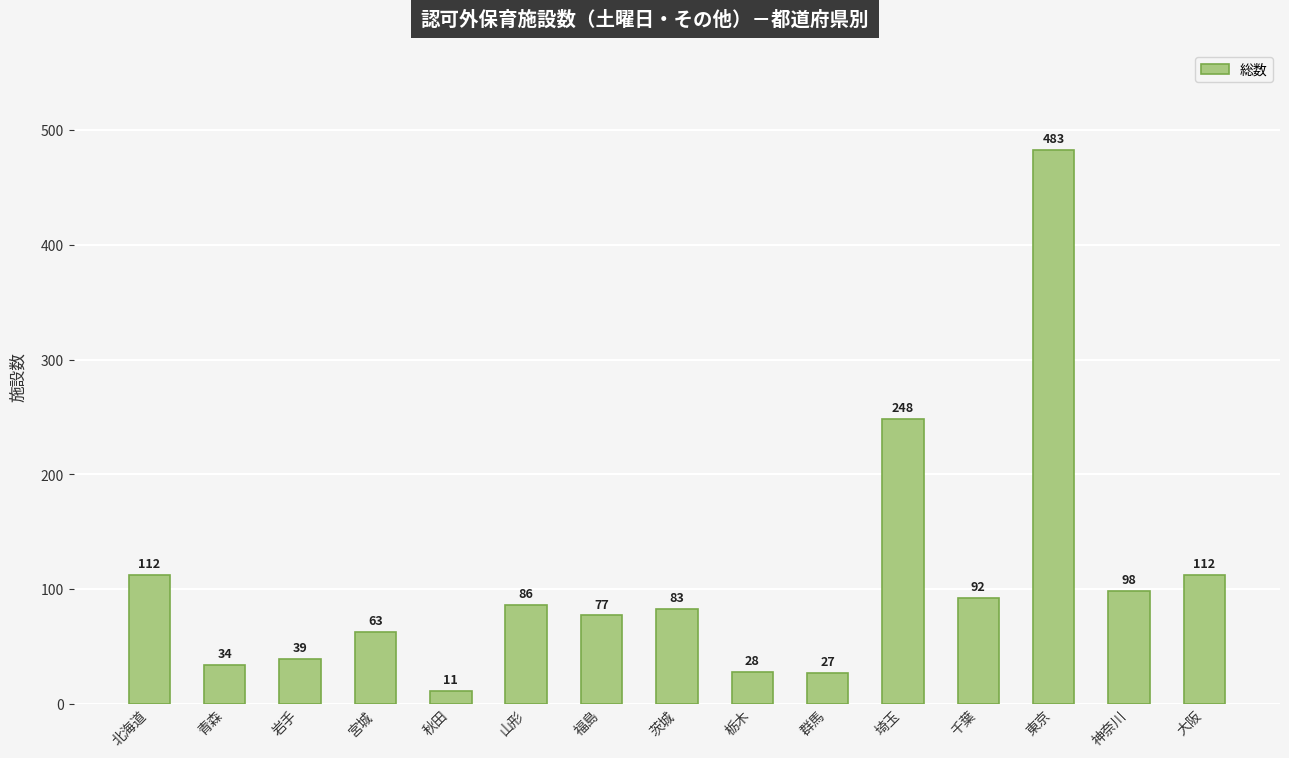

What is the greatest value displayed?

483